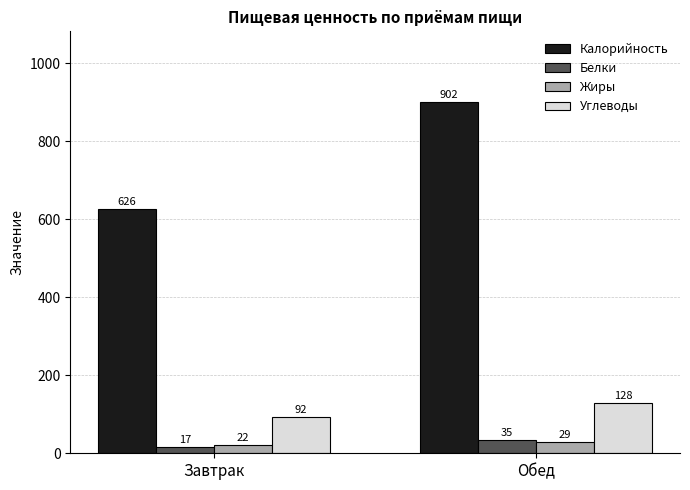

Does the chart contain any negative values?

No